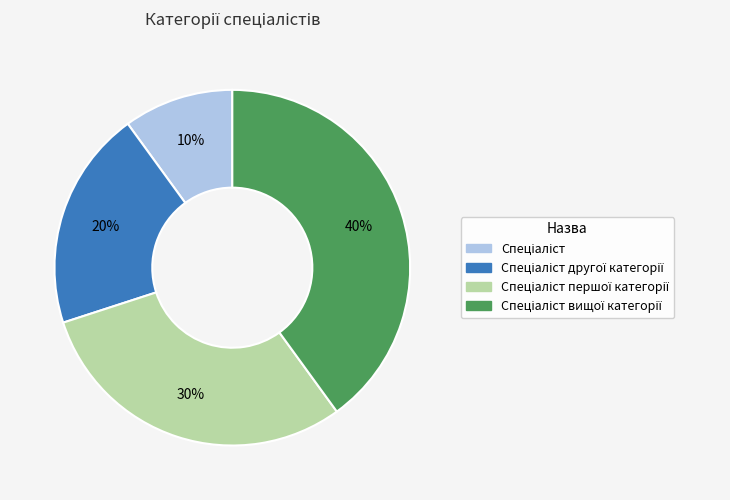

How many slices are in this pie chart?

4